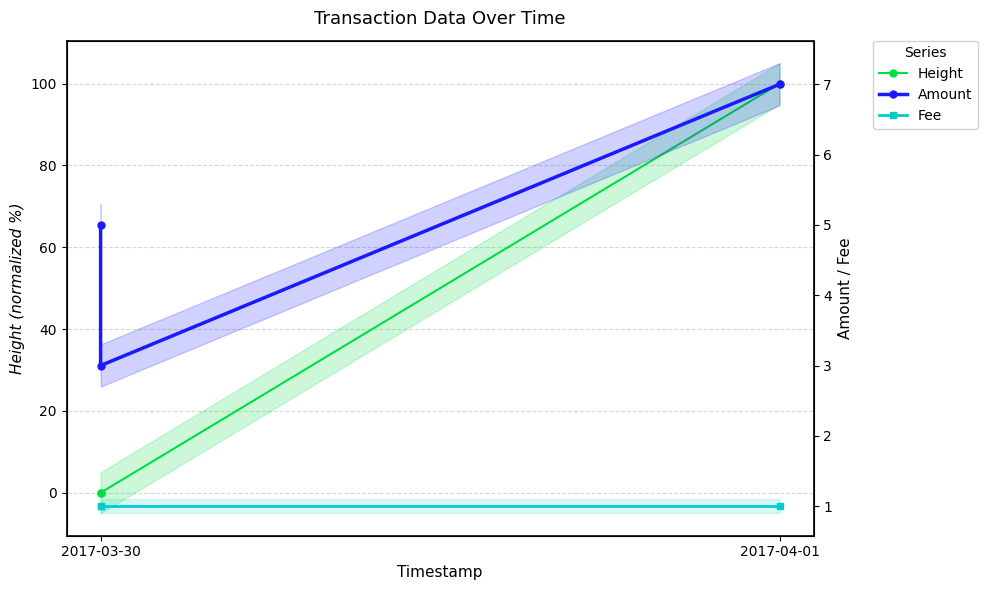

Rank the series at 2017-04-01 from lowest to highest value.

Fee, Amount, Height